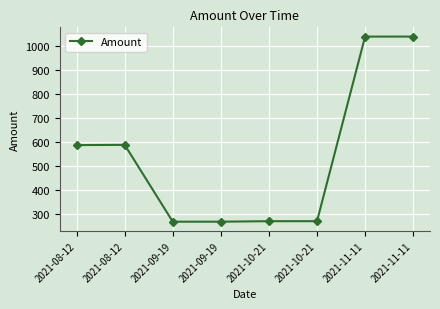

Count the number of data series in this chart.

1